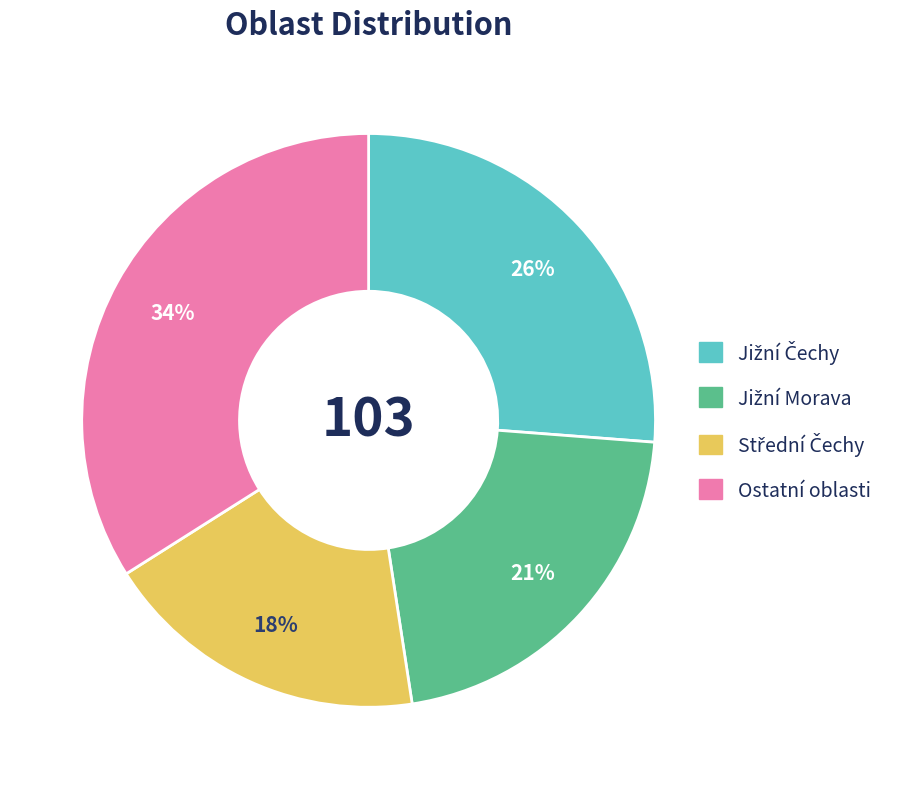

To the nearest percent, what percentage of the pie is Ostatní oblasti?

34%